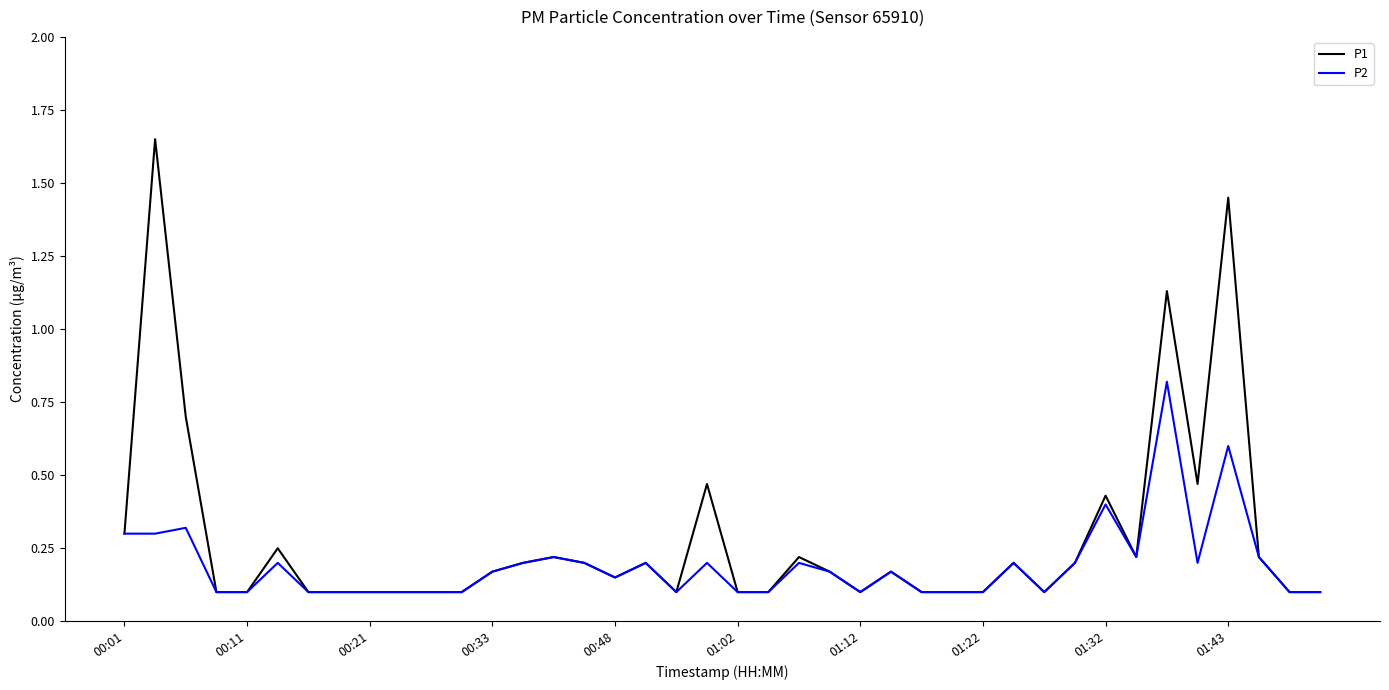

Which series has the largest range (max minus min)?

P1